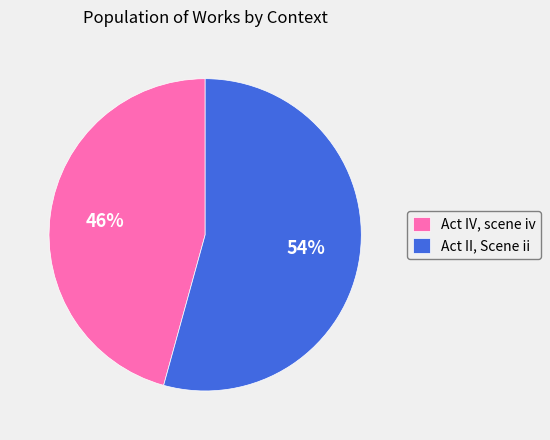

To the nearest percent, what is the combined percentage of Act II, Scene ii and Act IV, scene iv?

100%